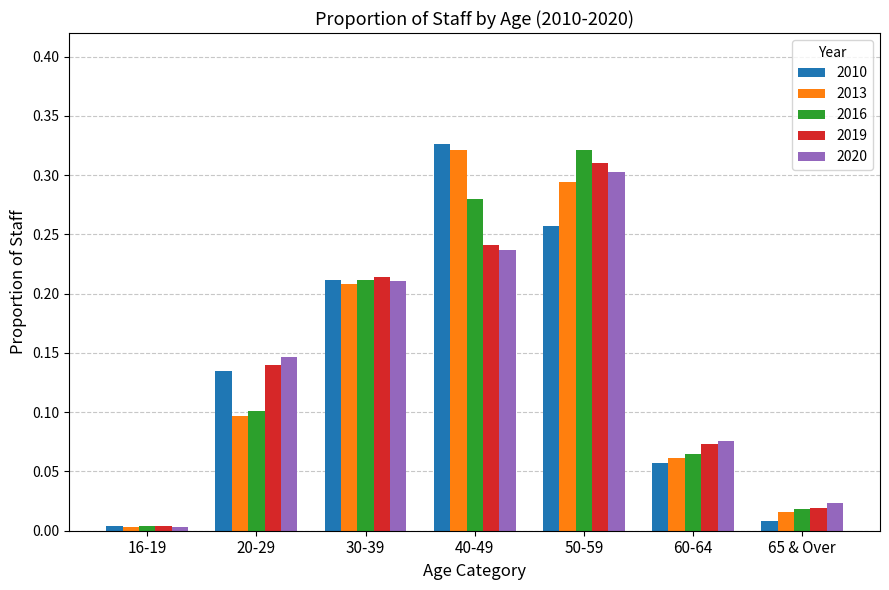

Rank the categories by 2020 value from highest to lowest.

50-59, 40-49, 30-39, 20-29, 60-64, 65 & Over, 16-19